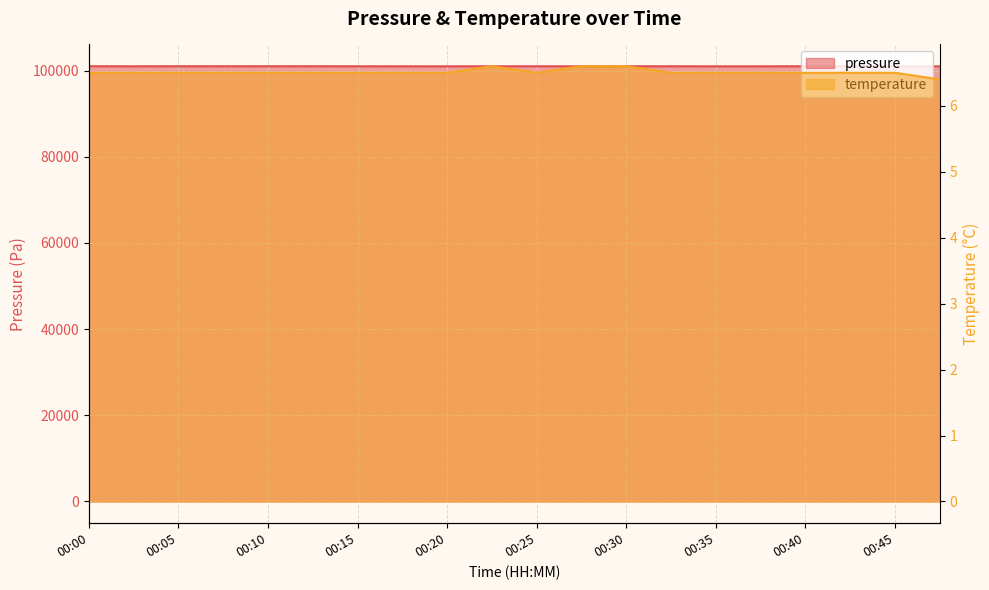

Which label corresponds to the smallest value in the chart?

00:47